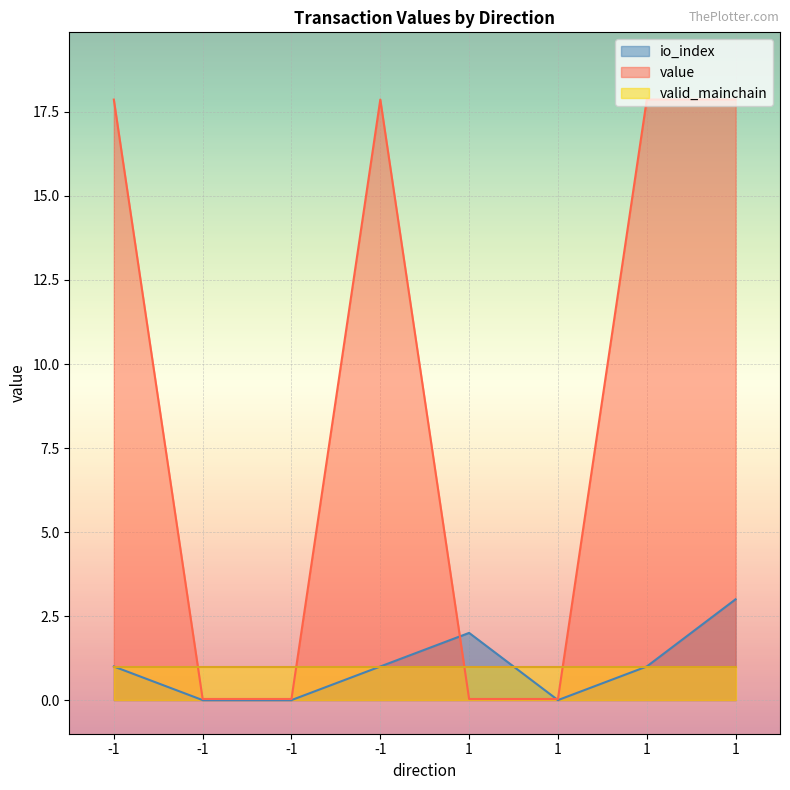

What is the maximum value shown in the chart?

17.9